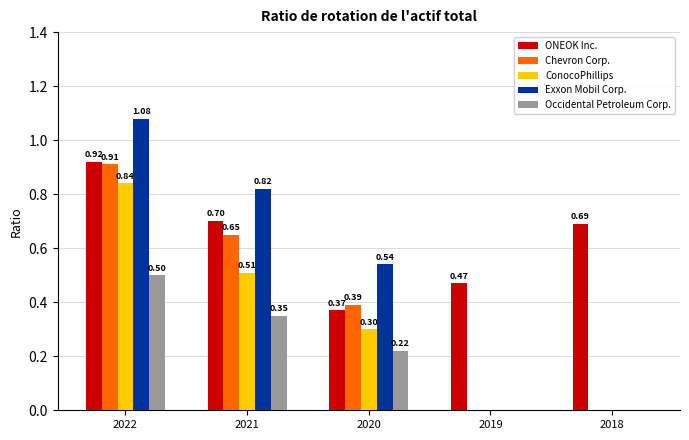

What is the sum of the ConocoPhillips values at 2022 and 2021?

1.4